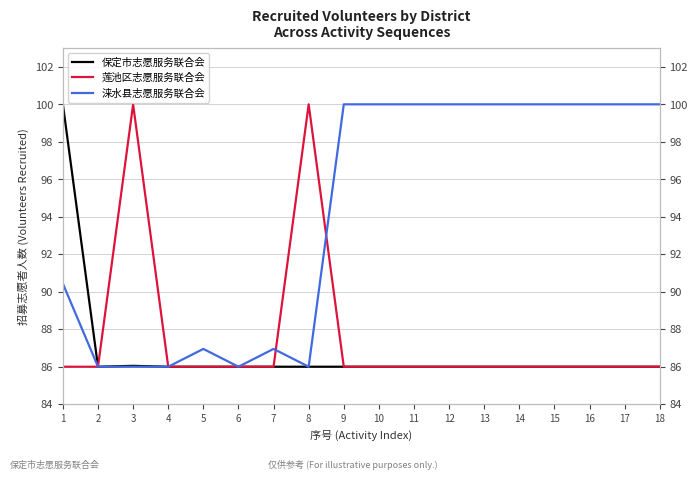

What are all the series names shown in the legend?

保定市志愿服务联合会, 莲池区志愿服务联合会, 涞水县志愿服务联合会